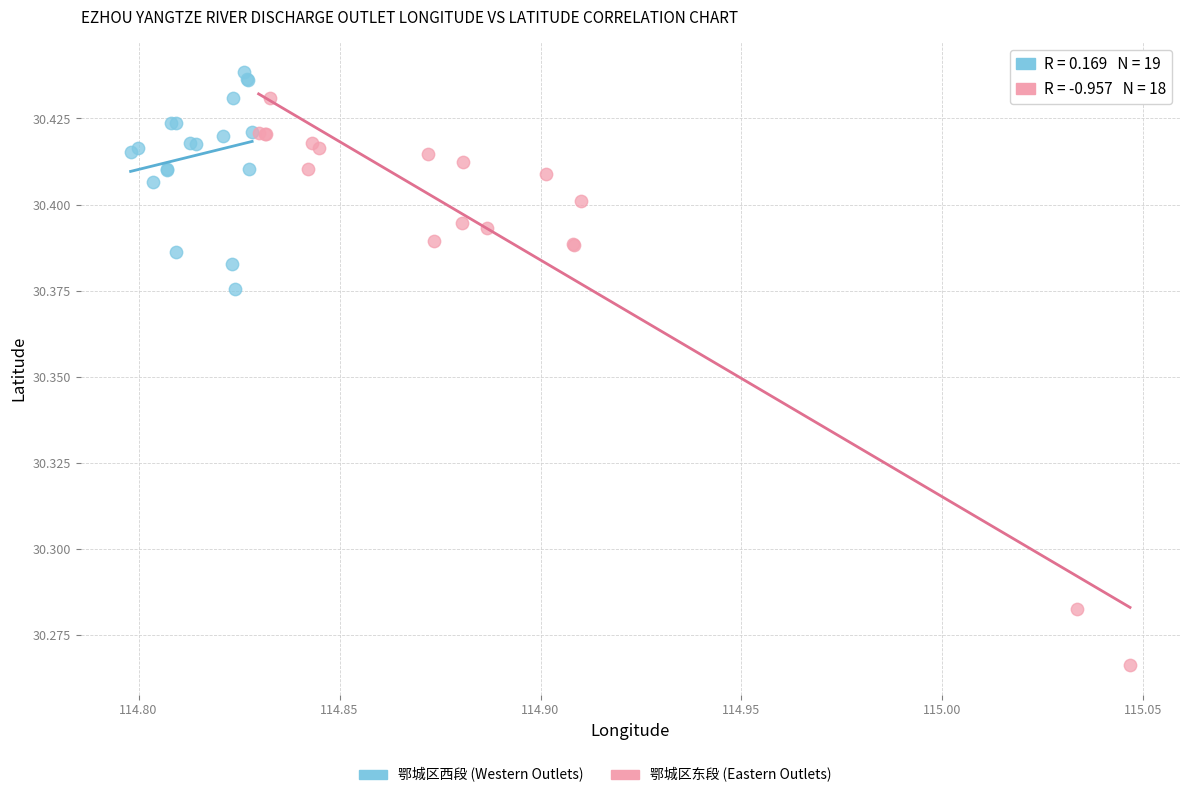

Which series reaches the maximum Y coordinate?

鄂城区西段 (Western Outlets)